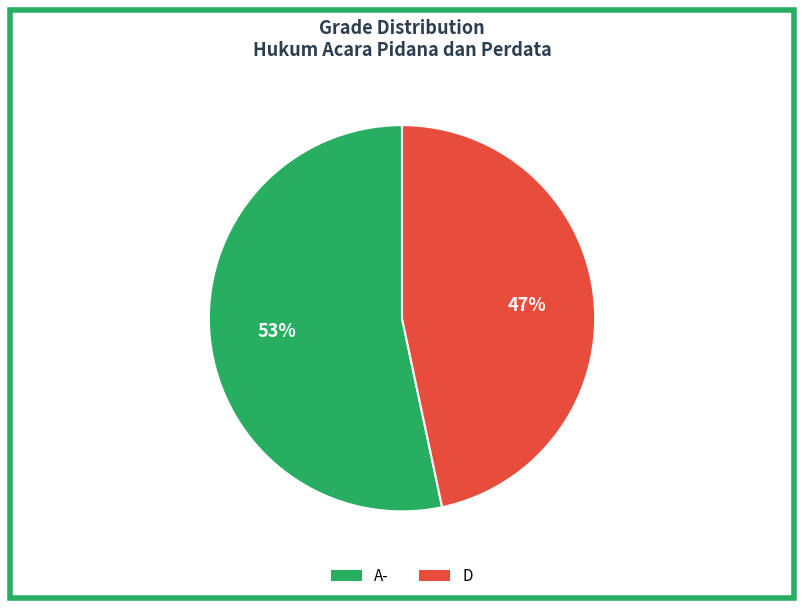

Is it true that D is 38% of the pie?

False